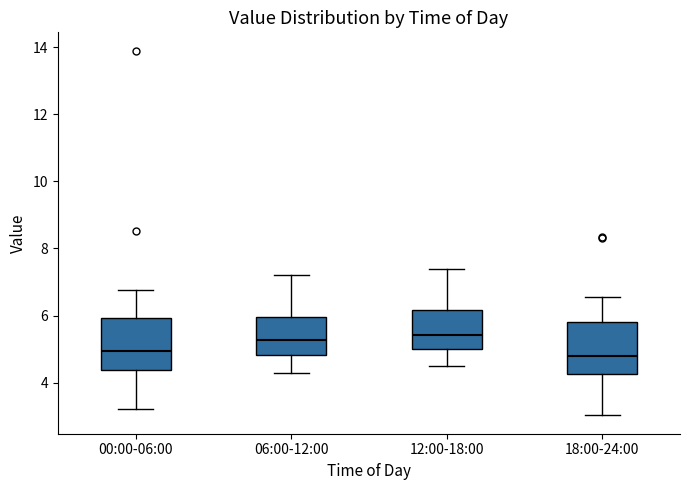

Reading left to right, read every box against the y-axis: the position of its median line, the range the box covers, and the ends of its whiskers. The values are not printed on the chart, so give them approximately, as read against the axis.

00:00-06:00: median 5.0, box 4.4 to 6.0, whiskers 3.2 to 6.8
06:00-12:00: median 5.2, box 4.8 to 6.0, whiskers 4.4 to 7.2
12:00-18:00: median 5.4, box 5.0 to 6.2, whiskers 4.6 to 7.4
18:00-24:00: median 4.8, box 4.2 to 5.8, whiskers 3.0 to 6.6